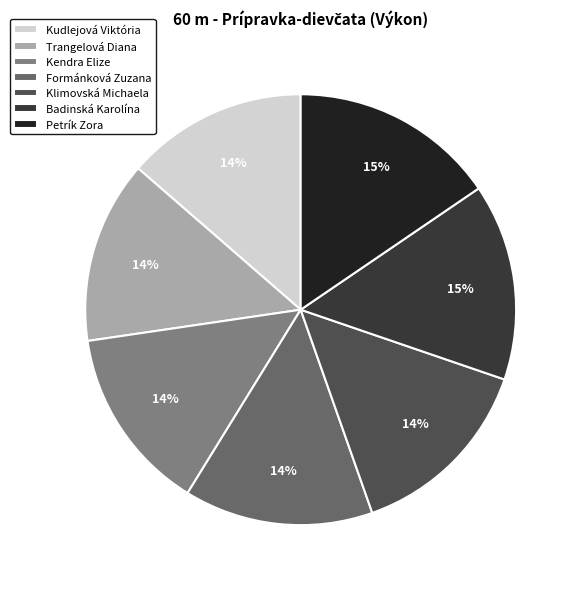

Which has a higher value, Petrík Zora or Klimovská Michaela?

Petrík Zora